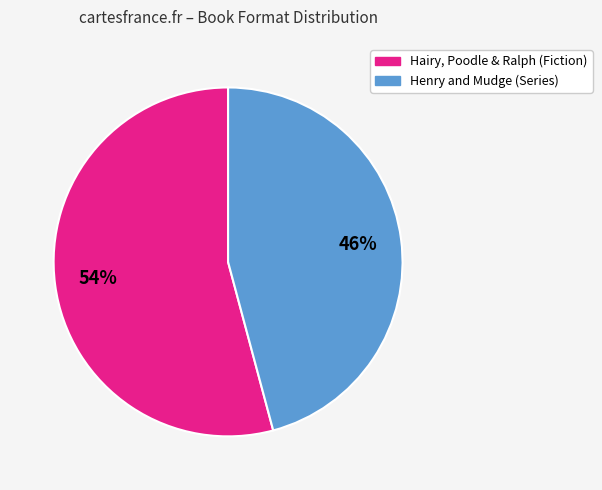

To the nearest percent, what is the difference between the largest and smallest slice percentages?

8%